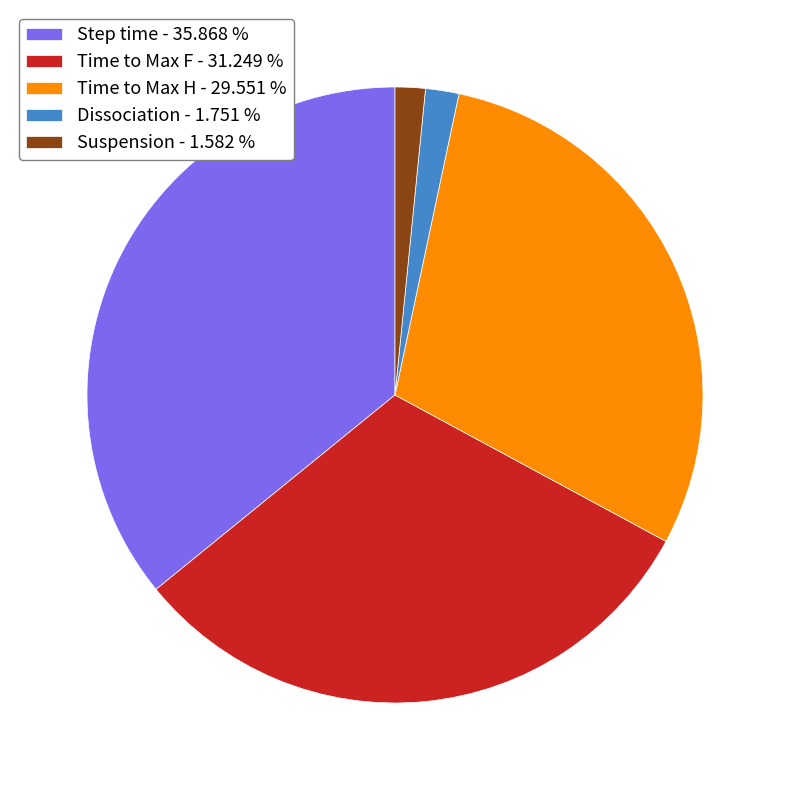

Which has a higher value, Dissociation - 1.751 % or Time to Max F - 31.249 %?

Time to Max F - 31.249 %